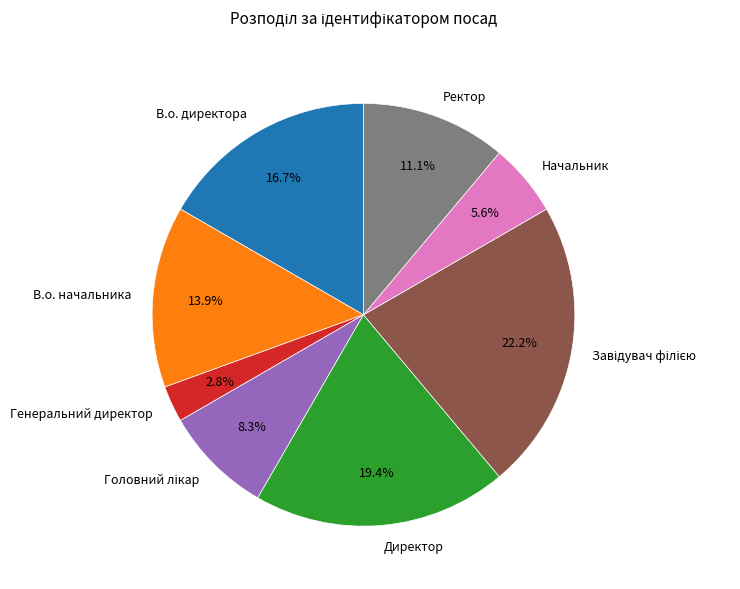

Approximately how many times larger is the value at Генеральний директор compared to Начальник?

0.5